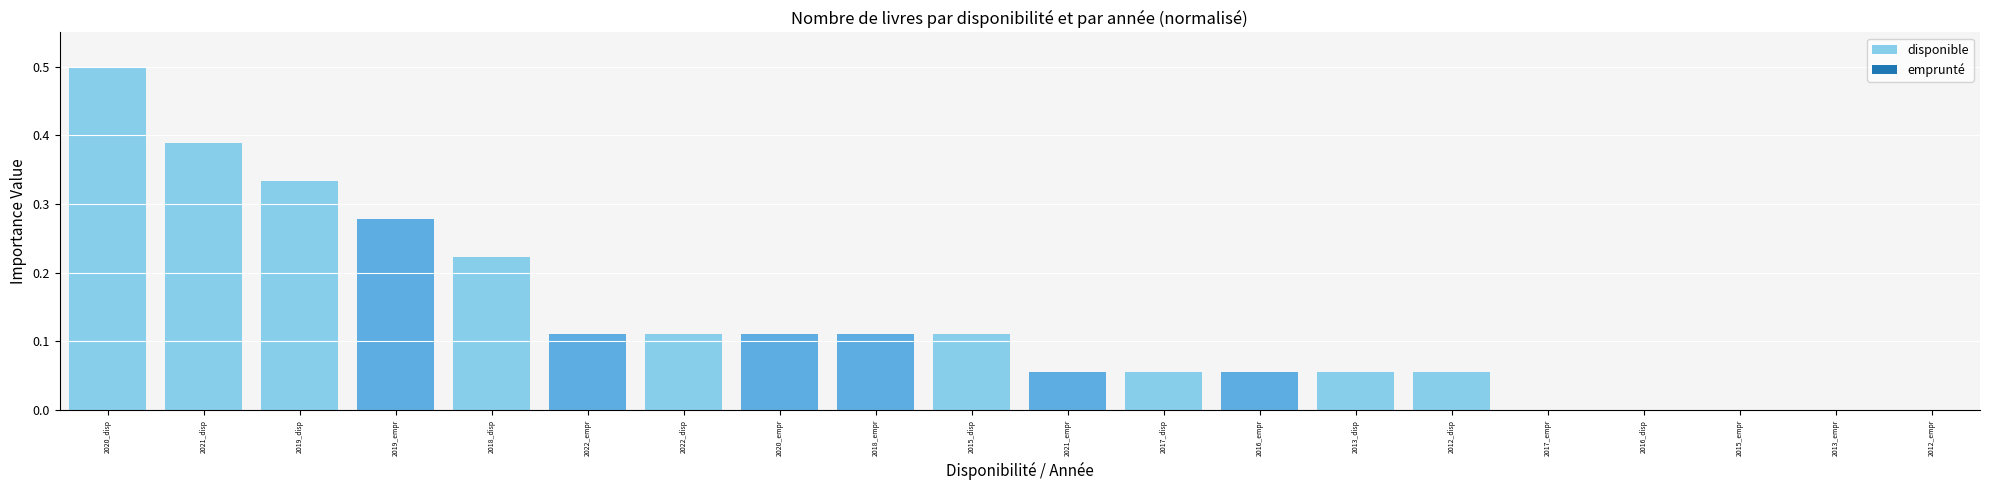

Which category has the highest value across all series?

2020_disp